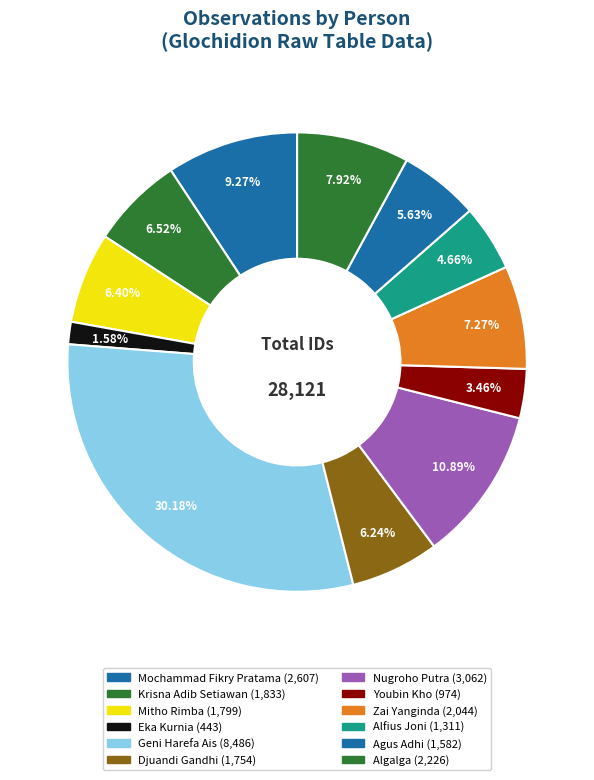

Count the number of slices in the pie.

12